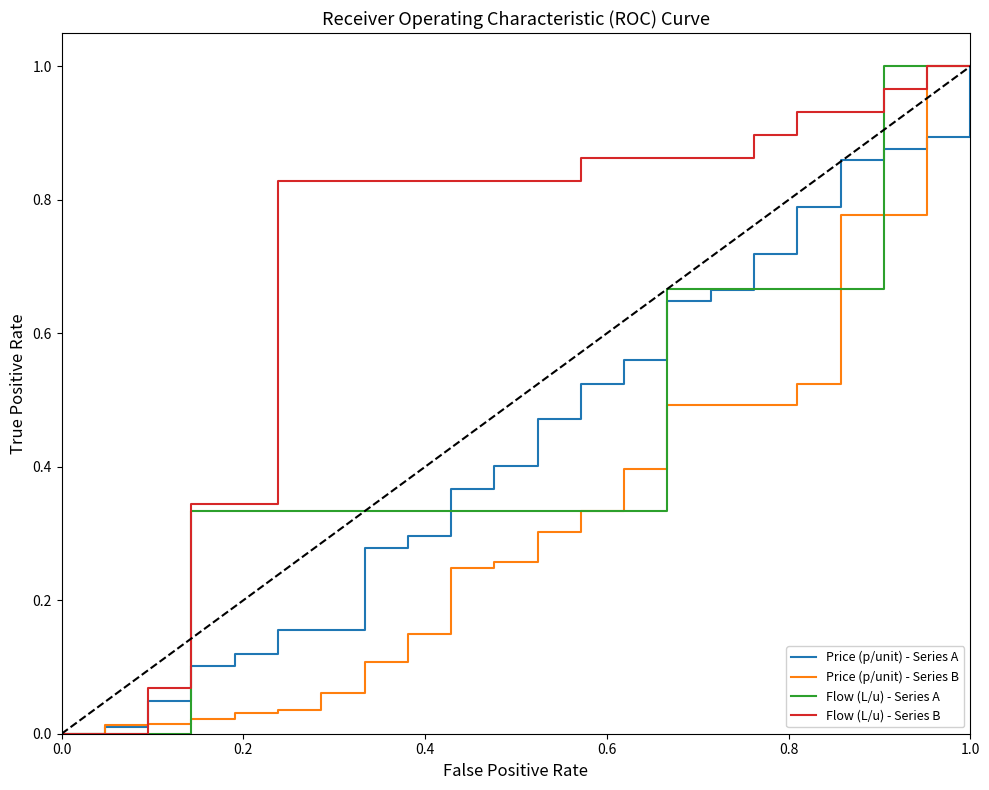

Which series has the largest total across all categories?

Flow (L/u) - Series B